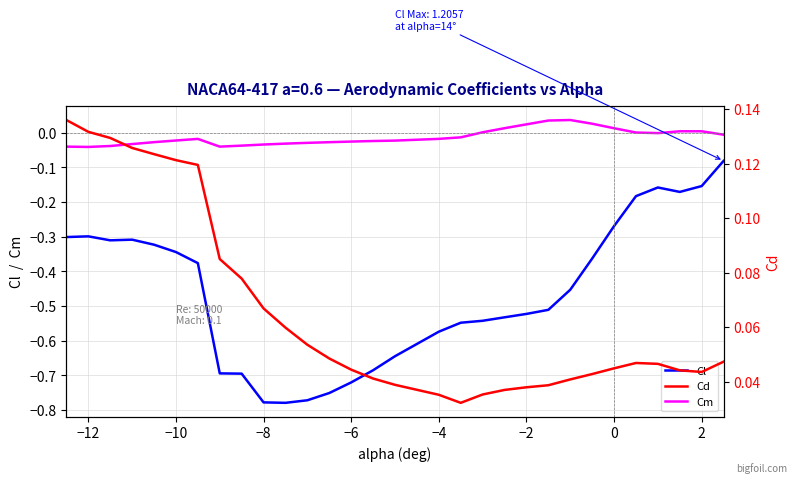

True or false: Cl and Cm cross at least once.

False